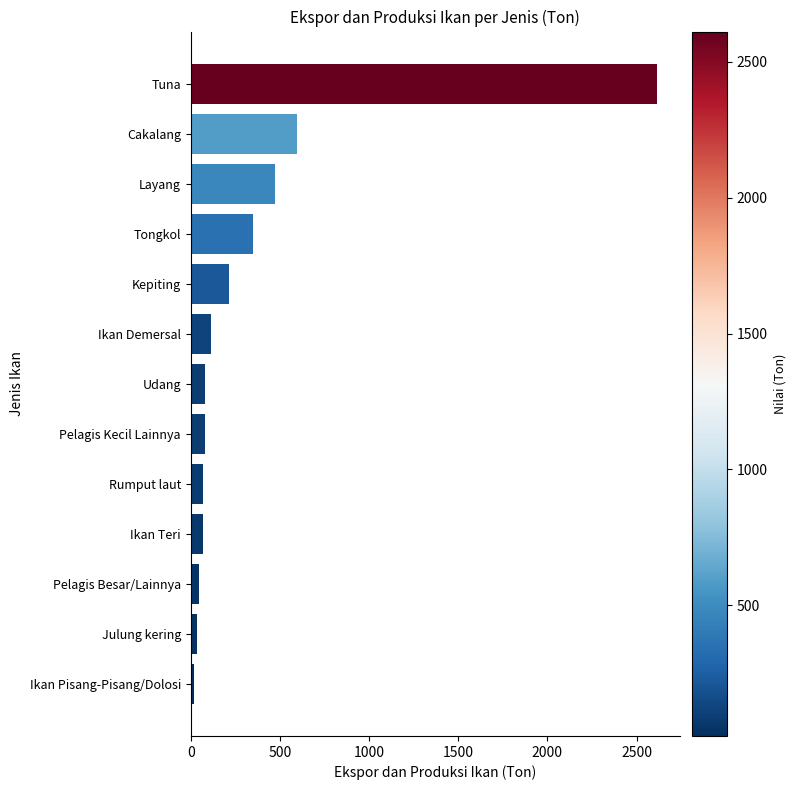

Which has a higher value, Tuna or Tongkol?

Tuna